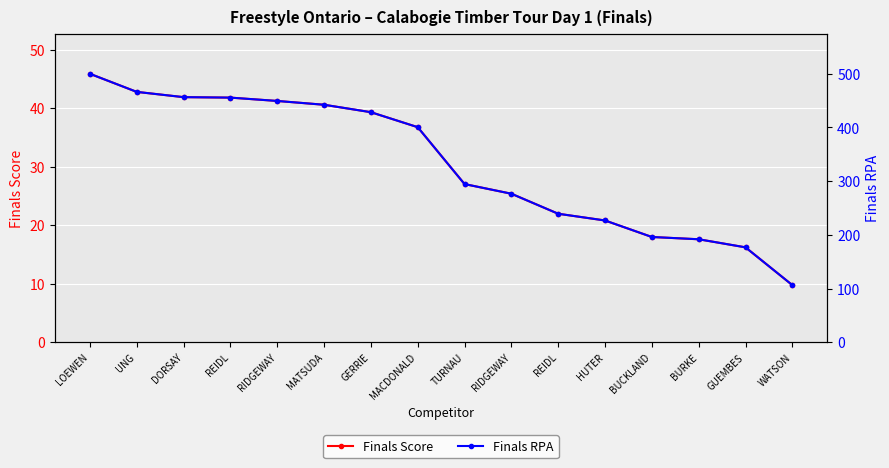

The value of Finals Score at RIDGEWAY is 13.0. True or false?

False